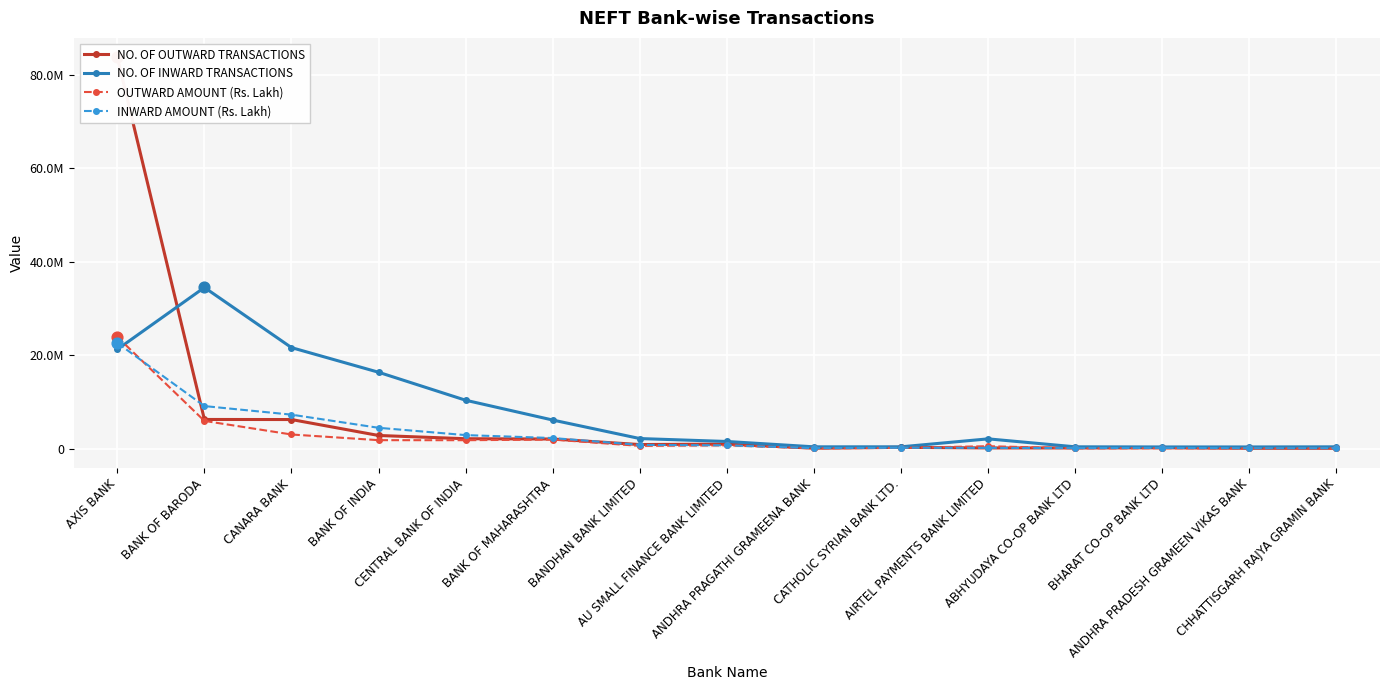

Which series reaches the minimum Y coordinate?

OUTWARD AMOUNT (Rs. Lakh)